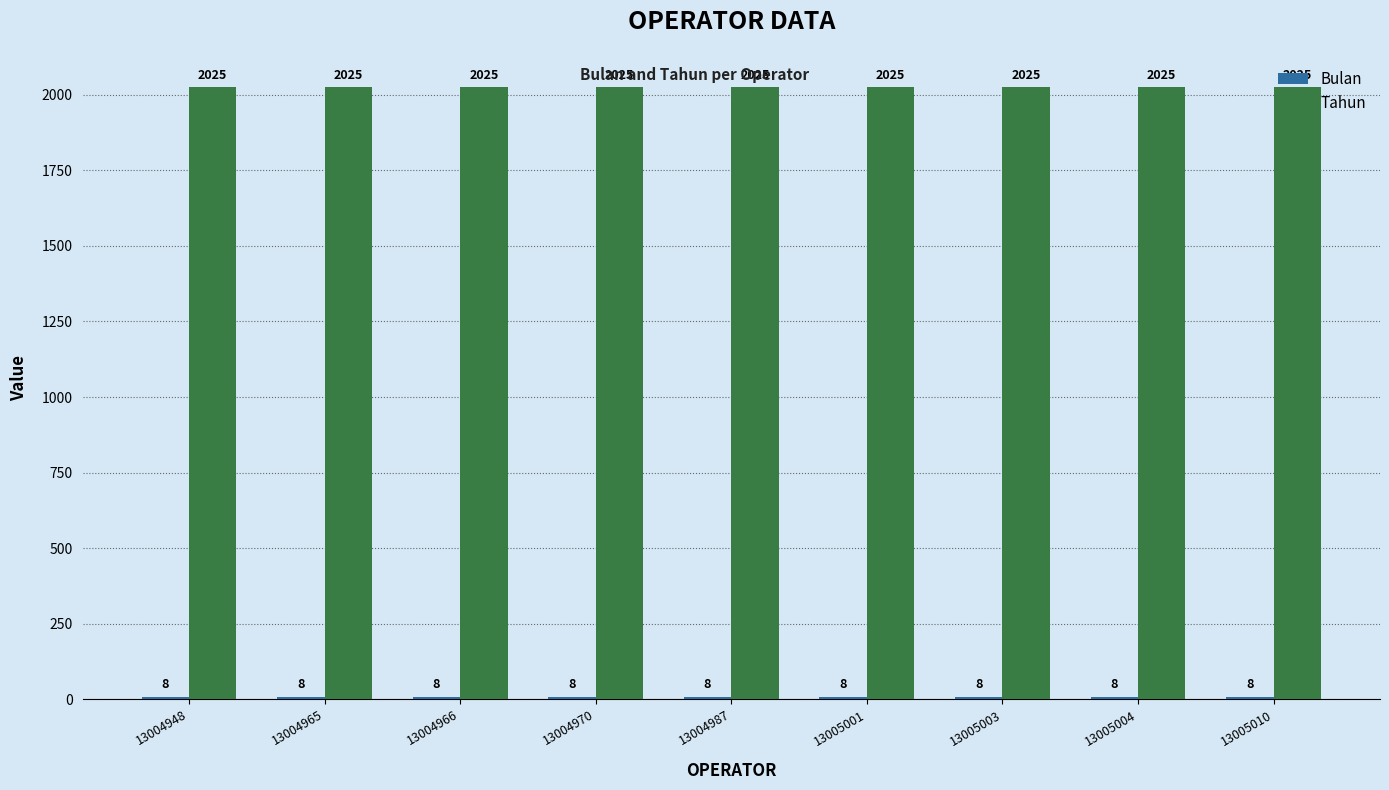

What is the value of the Tahun bar at the 5th from the left?

2025